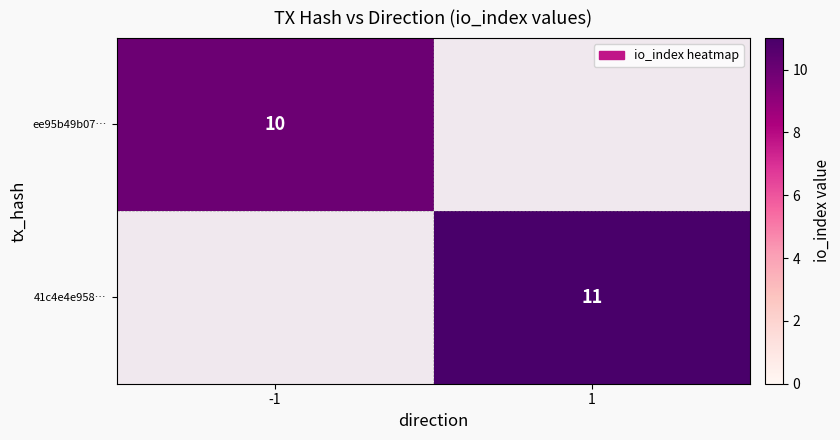

Which label corresponds to the smallest value in the chart?

1